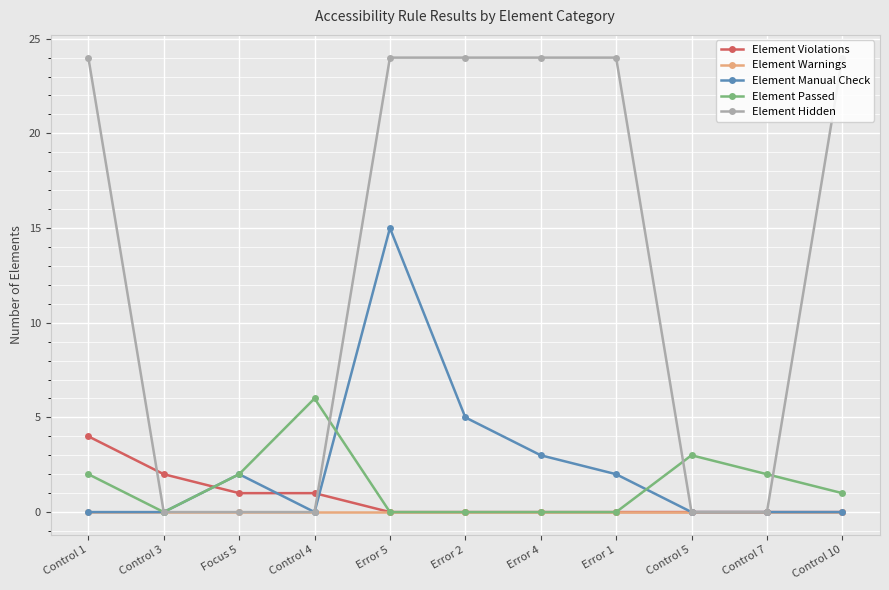

How many lines are shown in the chart?

5